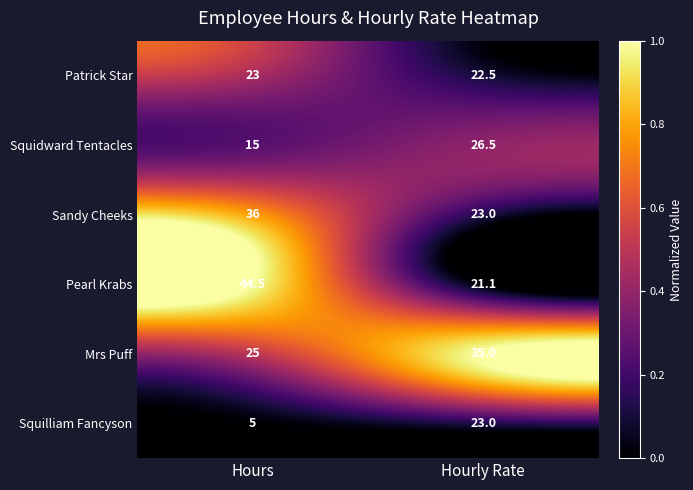

True or false: Mrs Puff has a value of 10.3 at Hours.

False